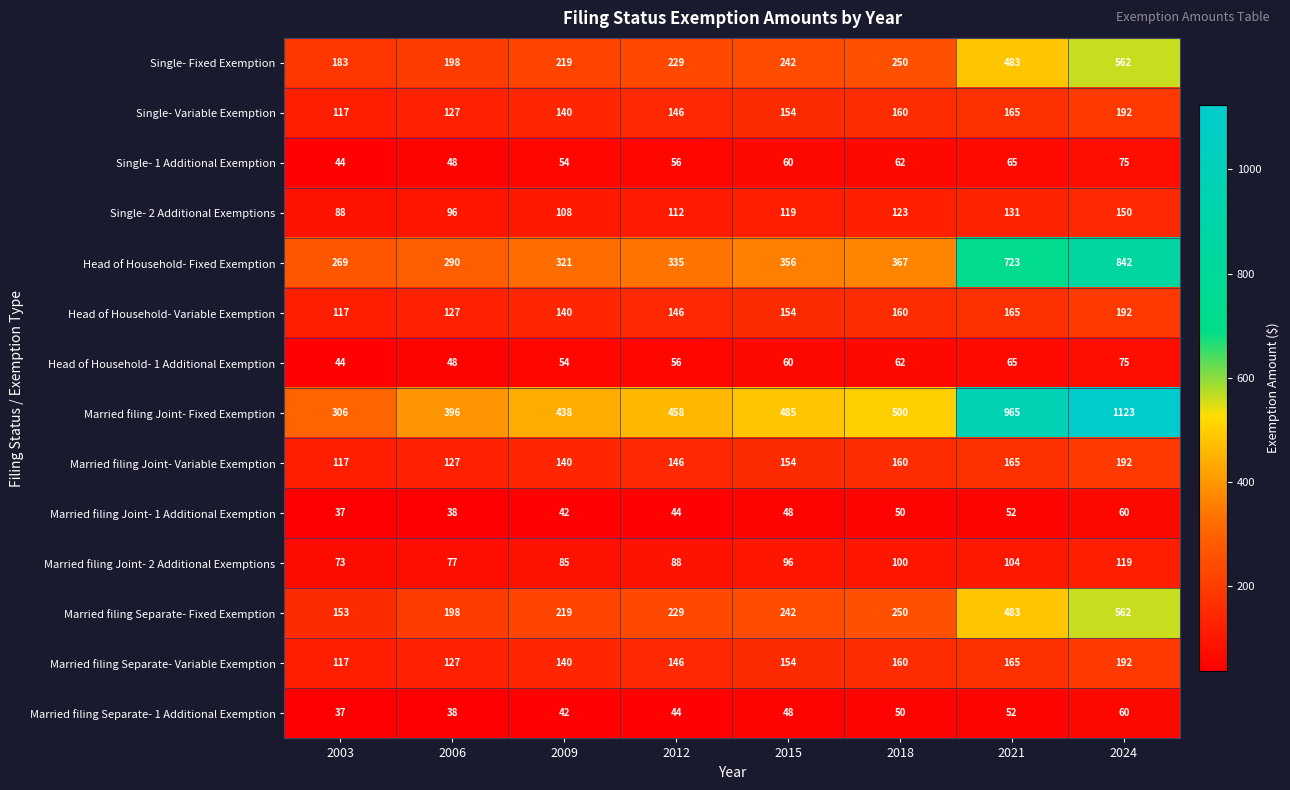

Where is Single- 2 Additional Exemptions nearest to the value 119?

2015